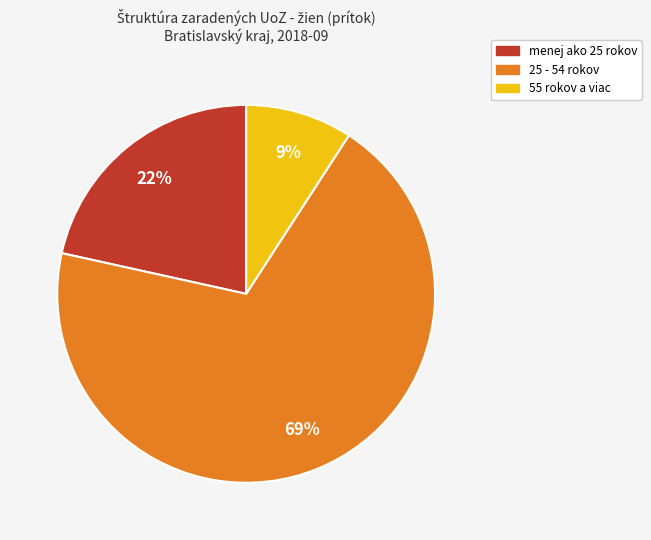

Which category has the smallest portion of the pie?

55 rokov a viac